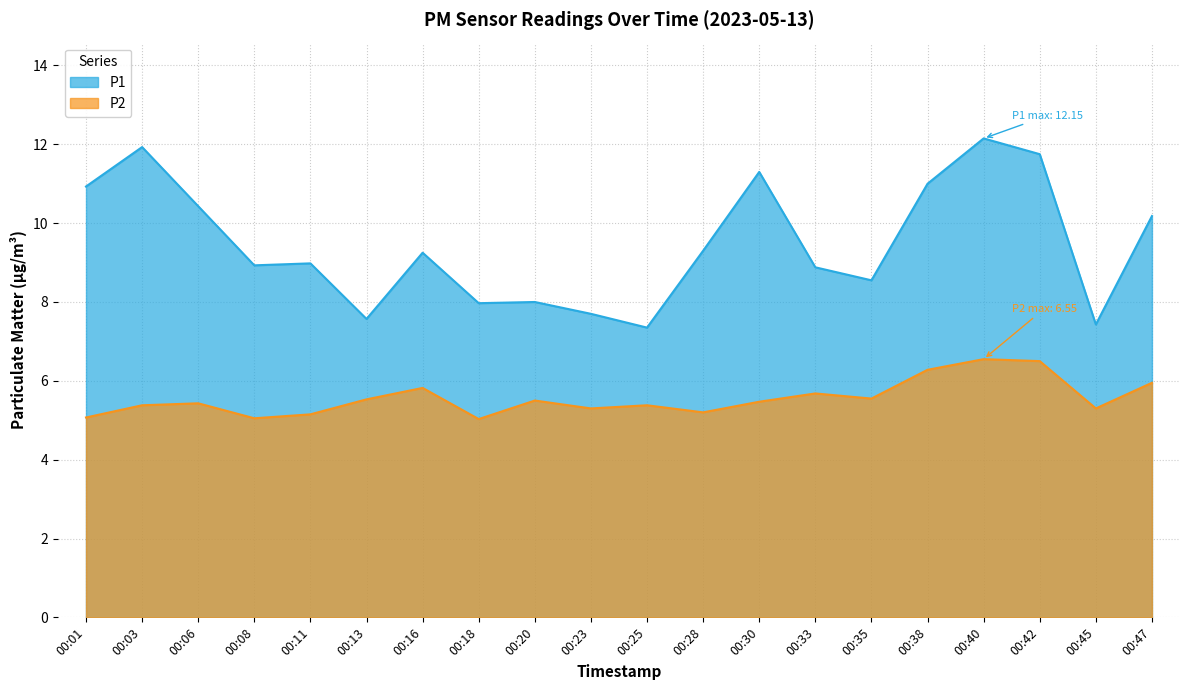

How many lines are shown in the chart?

2